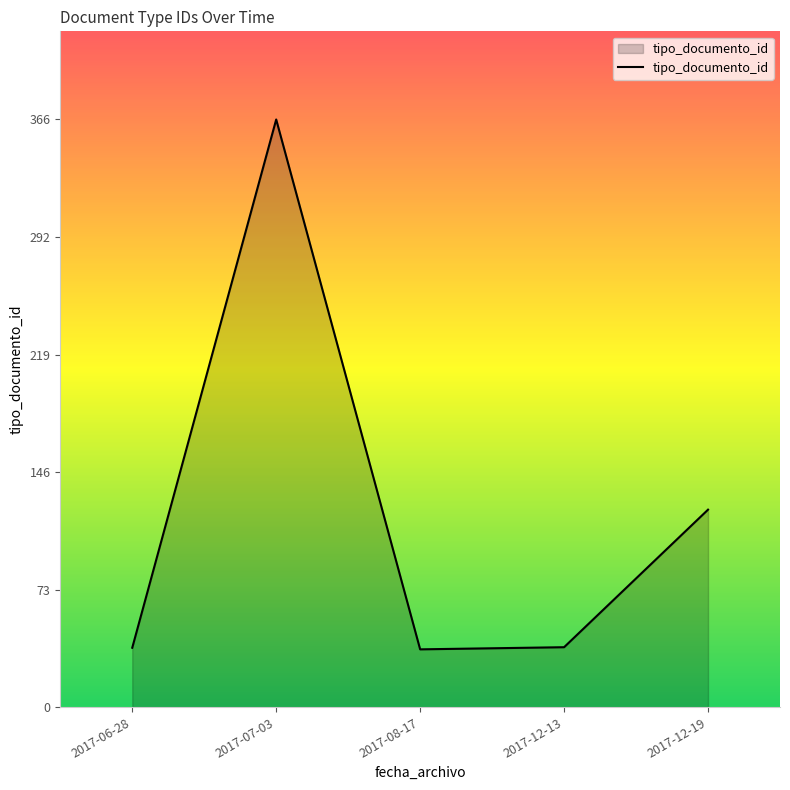

True or false: the data shows 37.3 at 2017-12-13.

True